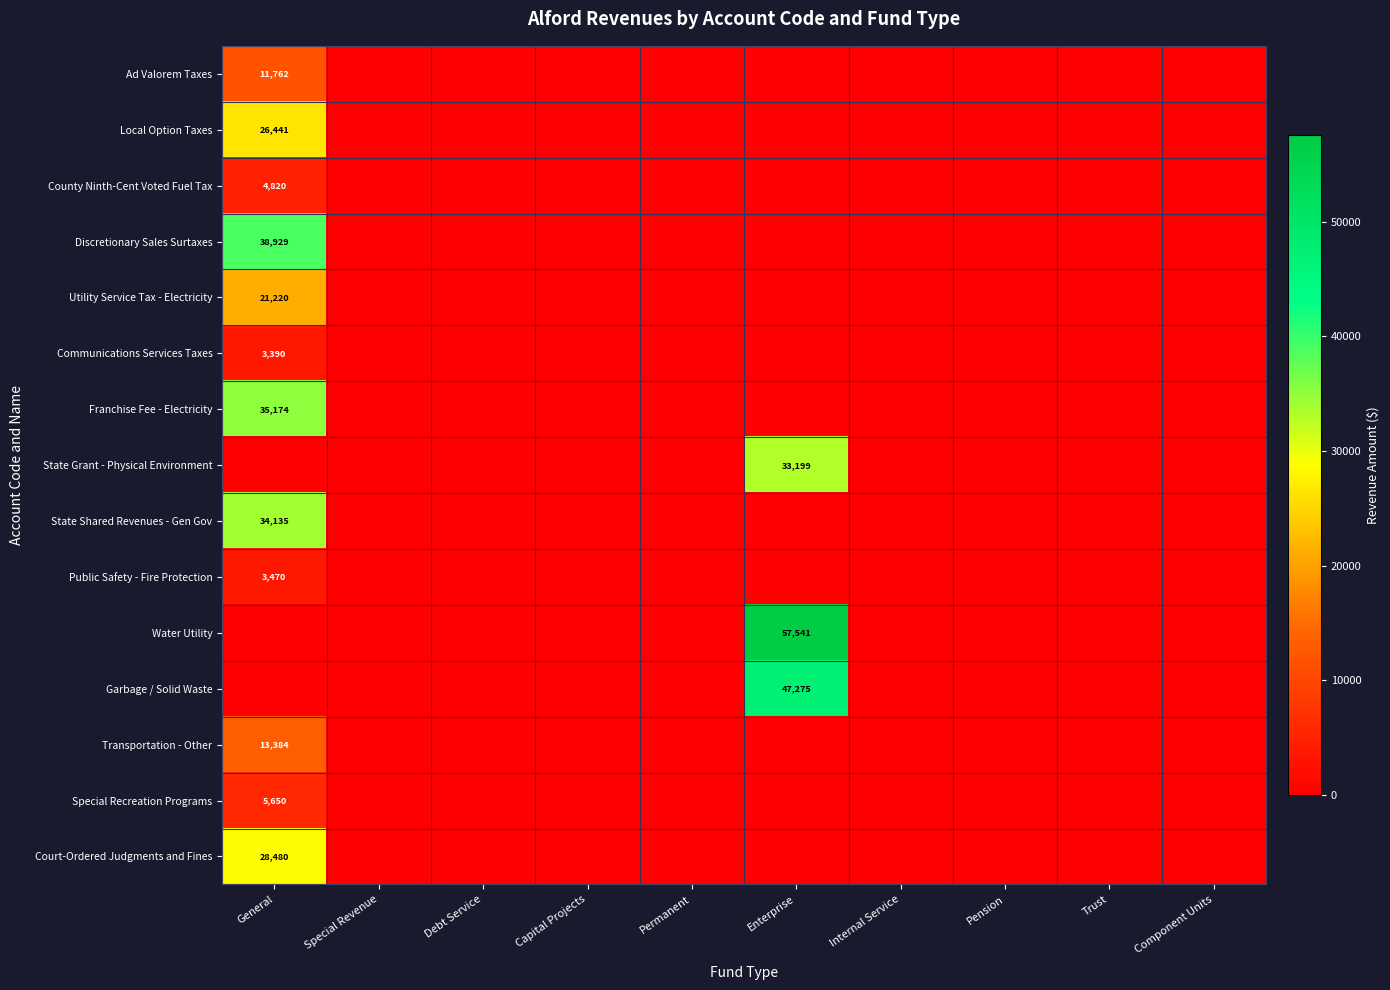

The value of Court-Ordered Judgments and Fines at General is 42840. True or false?

False